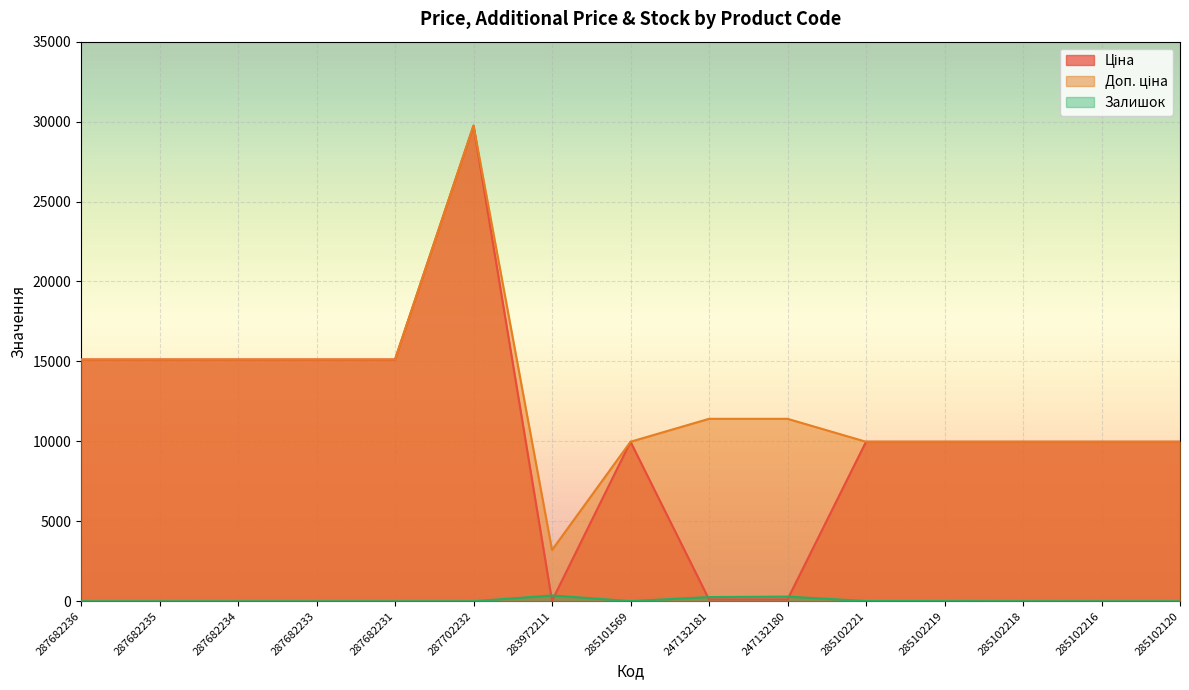

What is the label of the 6th point from the right?

247132180